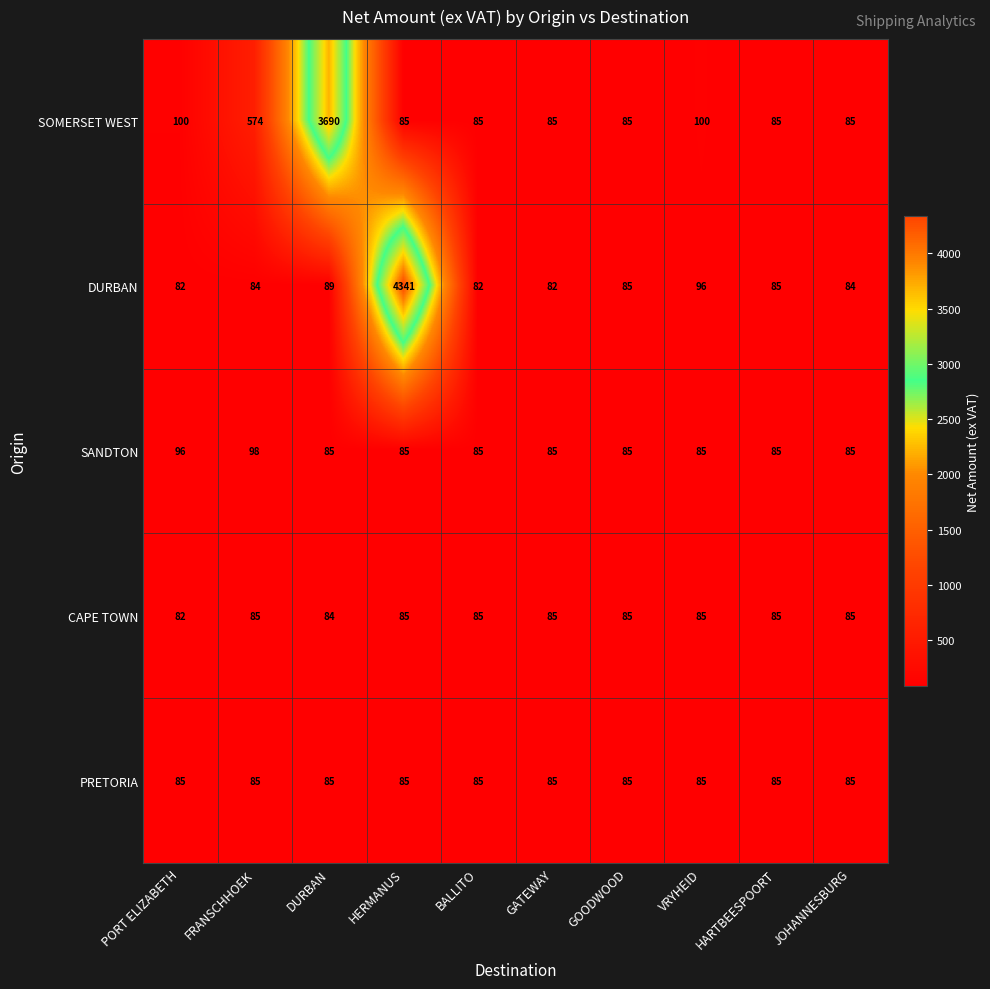

What is the highest value of the CAPE TOWN series?

85